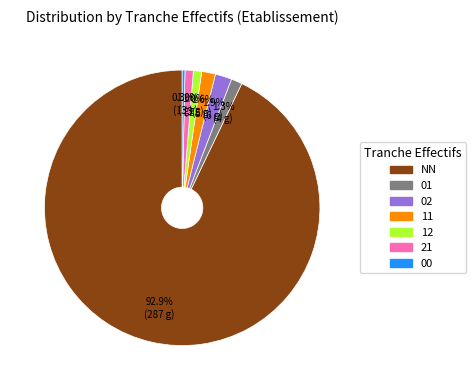

How many slices are in this pie chart?

7